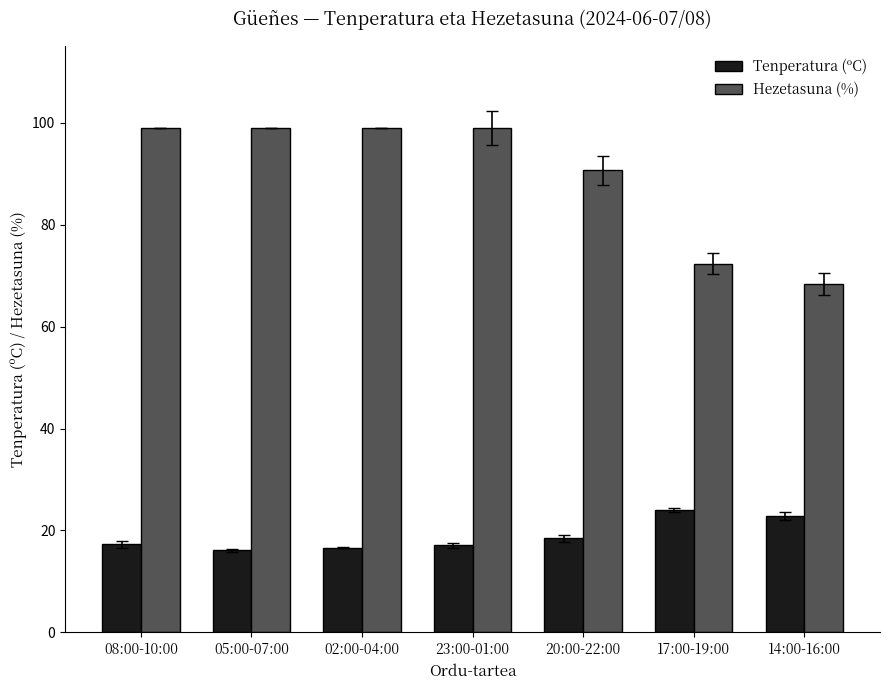

At which label does Hezetasuna (%) reach its minimum?

14:00-16:00